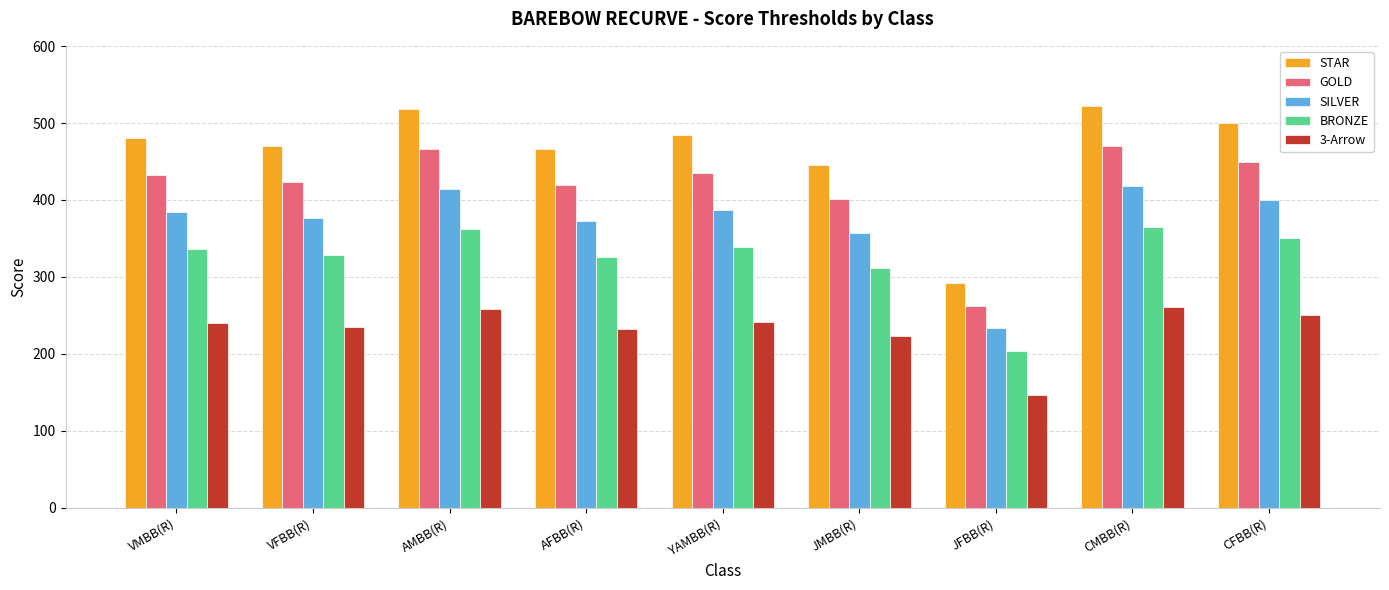

Is it true that 3-Arrow equals 223.0 at JMBB(R)?

True